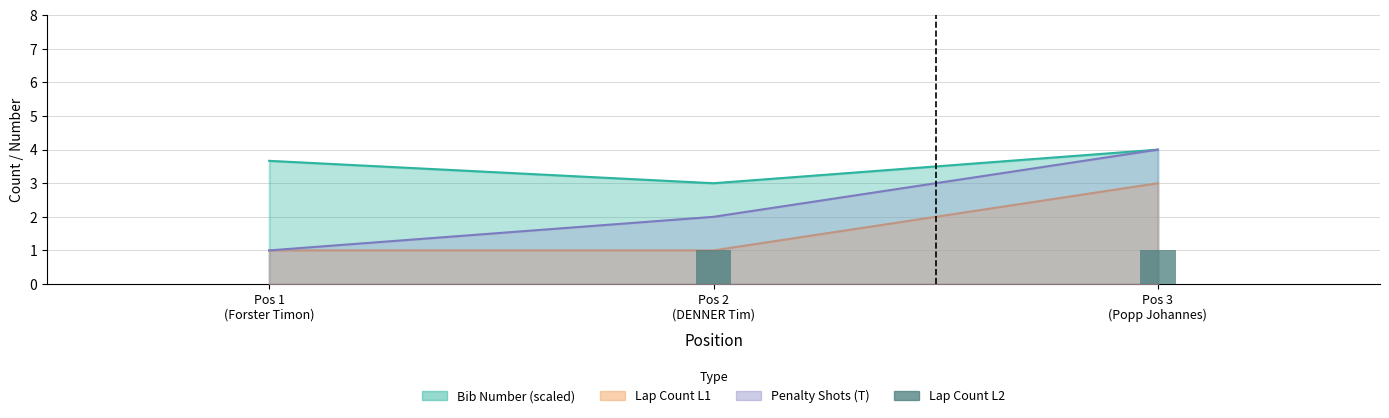

What is the label of the 1st bar from the right?

Pos 3
(Popp Johannes)